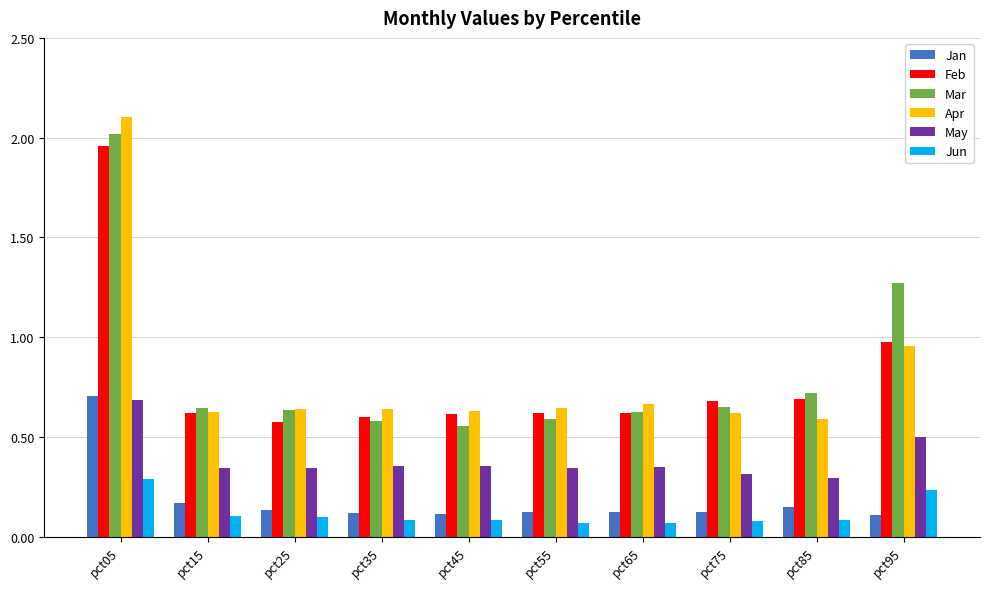

The Mar series shows 2.0 at pct05. True or false?

True